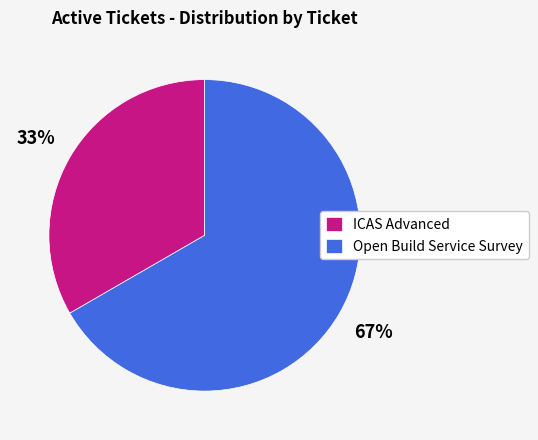

What is the majority slice?

Open Build Service Survey